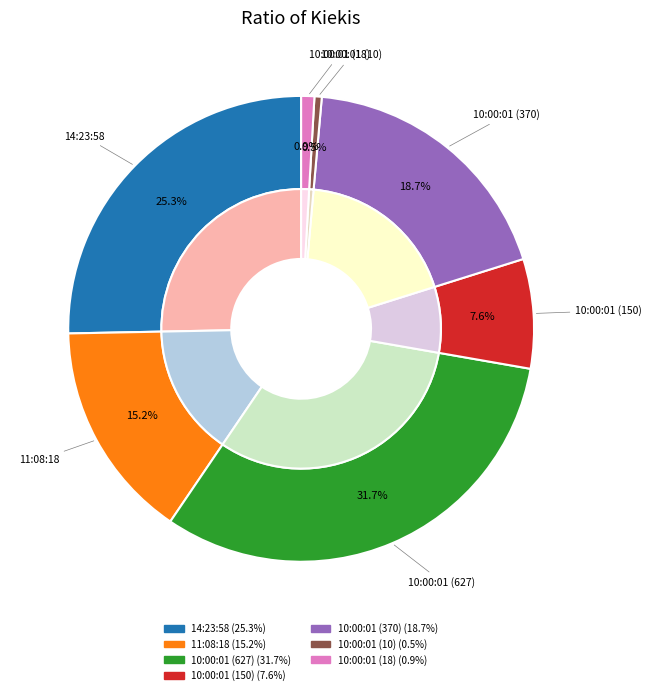

Rank the categories by value from highest to lowest.

10:00:01 (627), 14:23:58, 10:00:01 (370), 11:08:18, 10:00:01 (150), 10:00:01 (18), 10:00:01 (10)